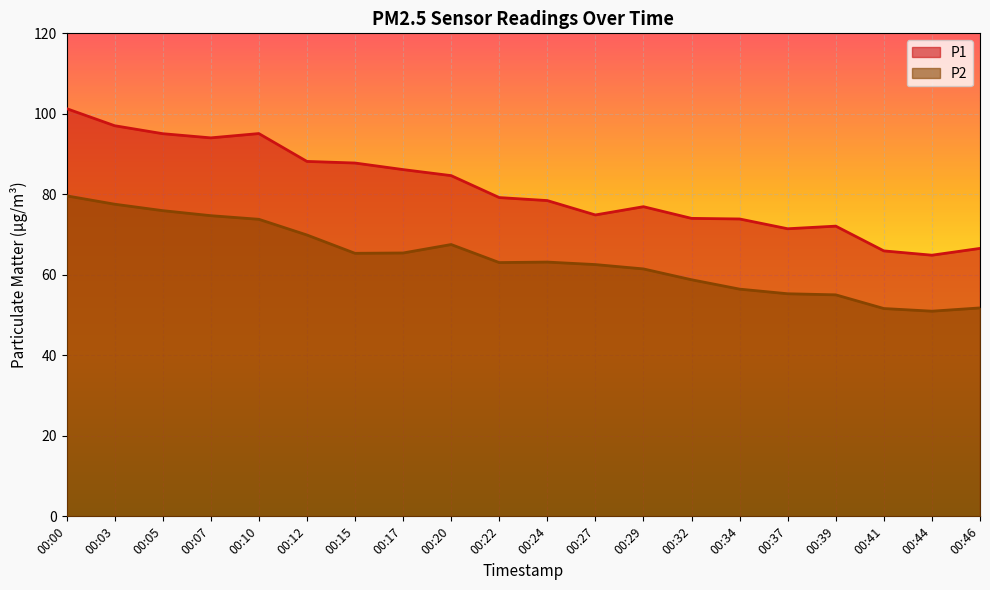

Reading right to left, list all the values displayed in this chart.

P1: 66.6	64.9	66.0	72.1	71.5	73.9	74.0	76.9	74.9	78.5	79.2	84.7	86.2	87.8	88.2	95.1	94.0	95.1	97.0	101.3
P2: 51.8	51.0	51.6	55.0	55.3	56.5	58.8	61.5	62.5	63.2	63.0	67.5	65.4	65.3	69.9	73.8	74.7	76.0	77.5	79.6